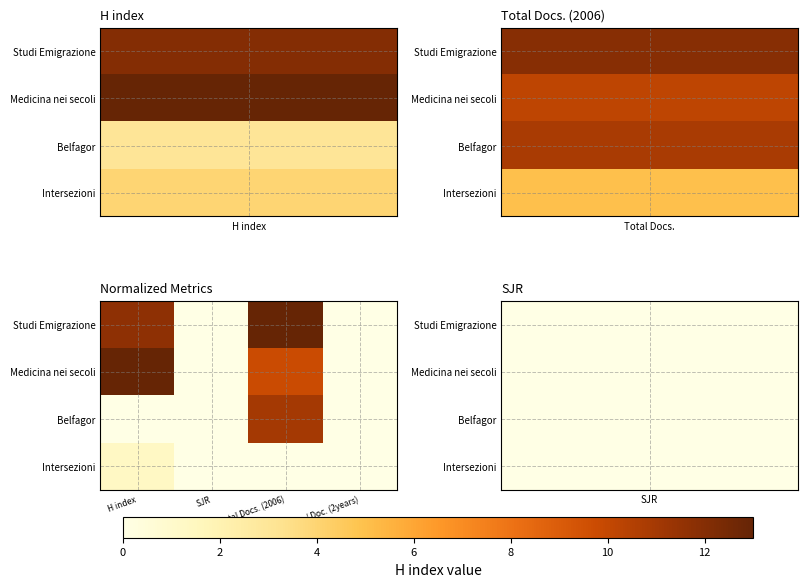

What is the greatest value displayed?

1.0